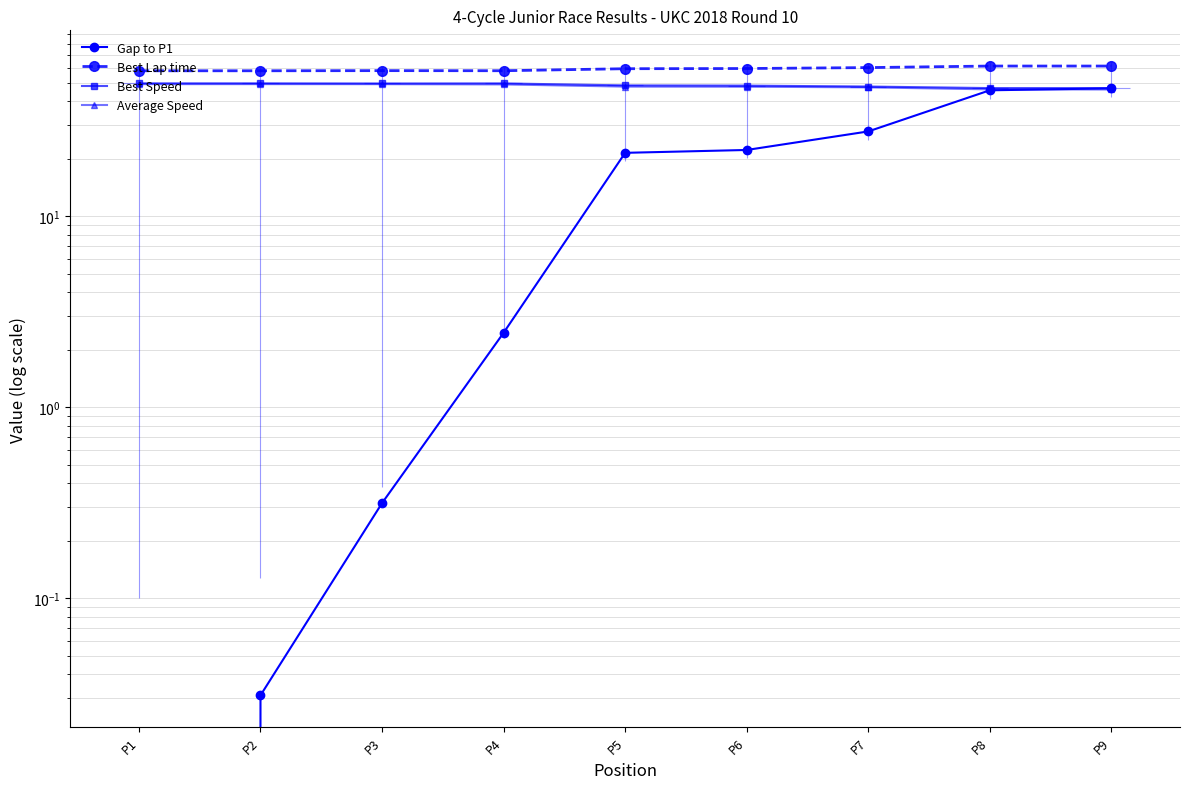

Which series has the largest total across all categories?

Best Lap time